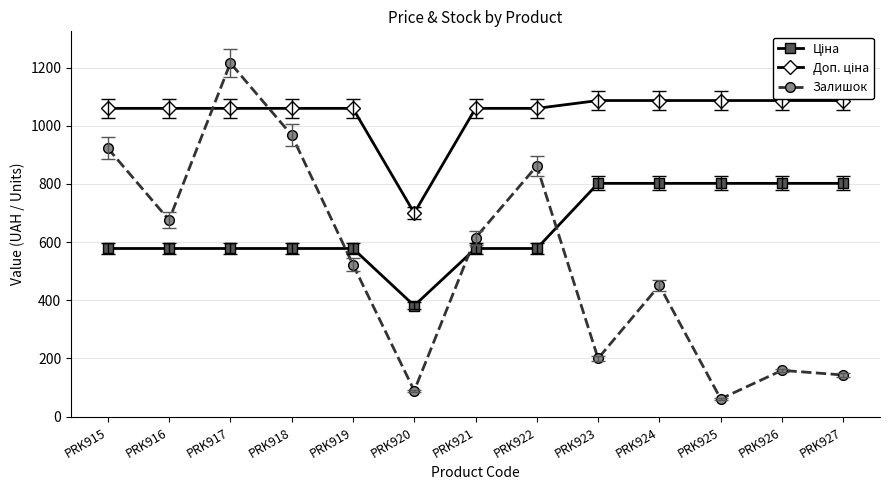

At how many categories does at least one series exceed 208?

13